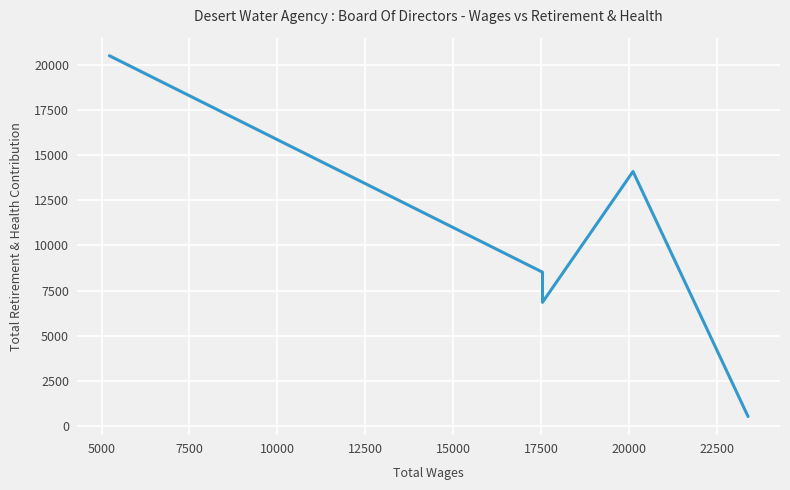

The chart shows a value of 24674 at 5000. True or false?

False